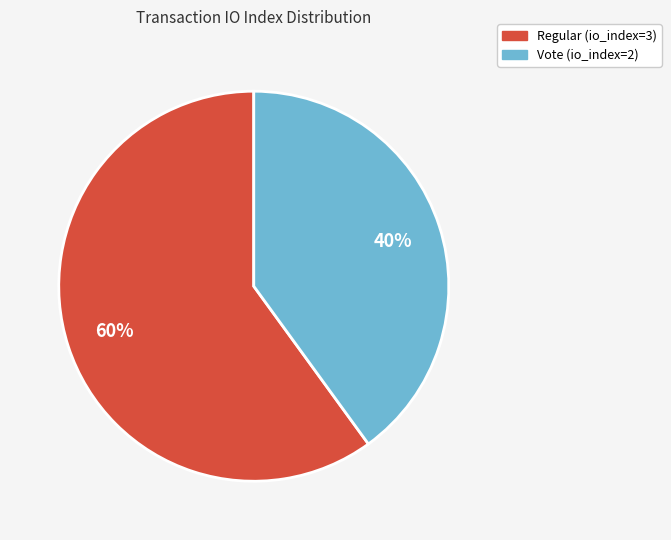

To the nearest percent, what is the combined percentage of Vote (io_index=2) and Regular (io_index=3)?

100%